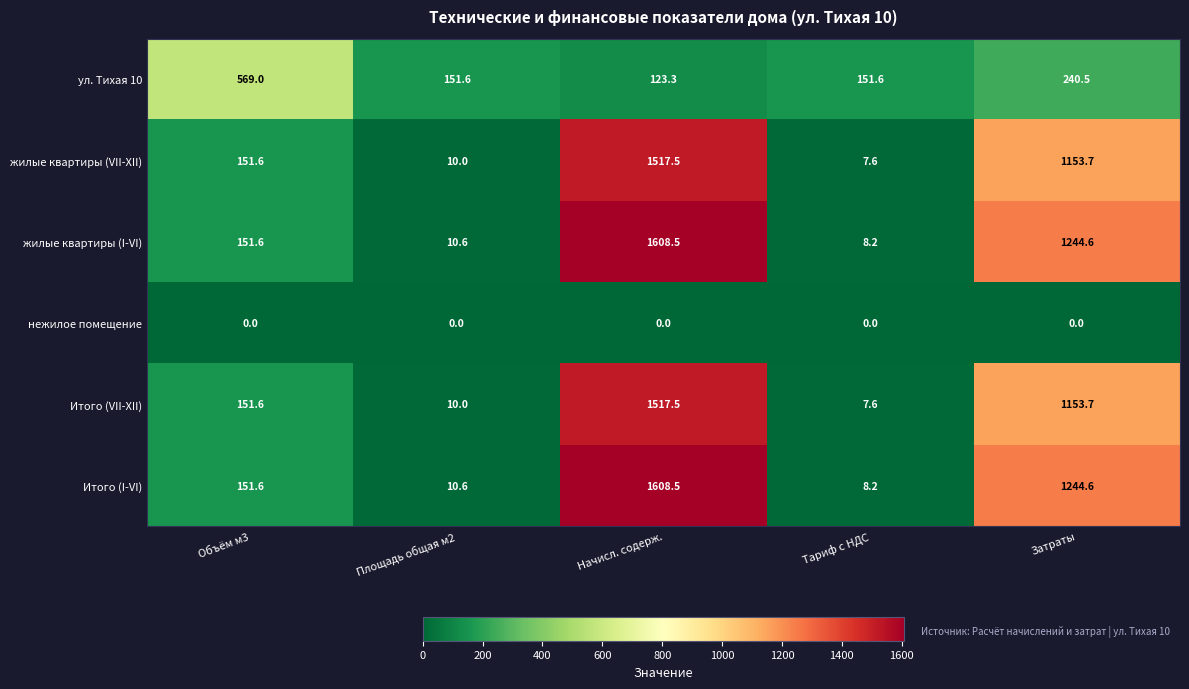

What is the difference between the second highest and minimum values in the жилые квартиры (VII-XII) series?

1146.1